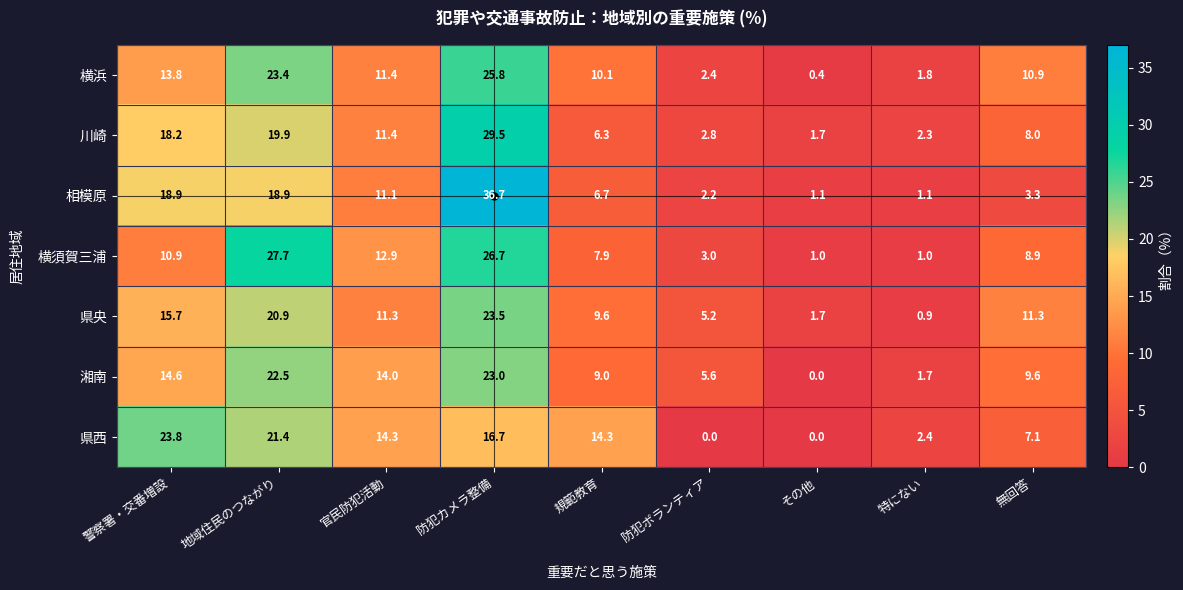

What is the sum of the 横須賀三浦 values at 官民防犯活動 and 無回答?

21.8